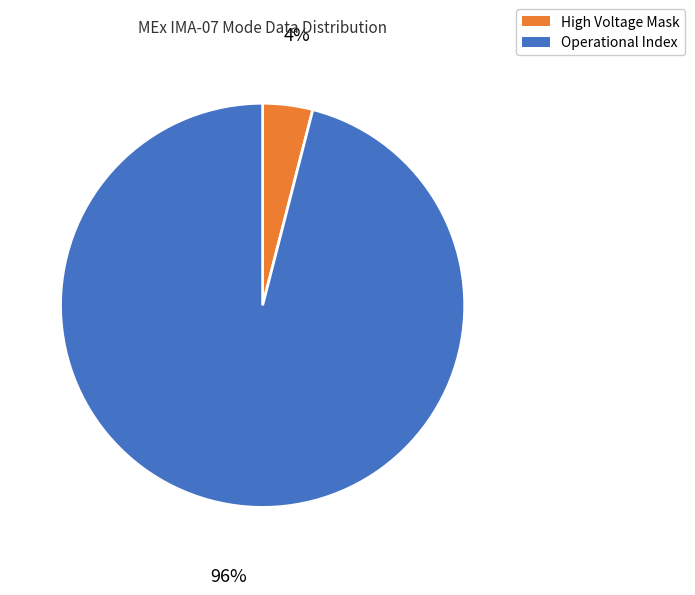

True or false: Operational Index accounts for 96% of the total.

True